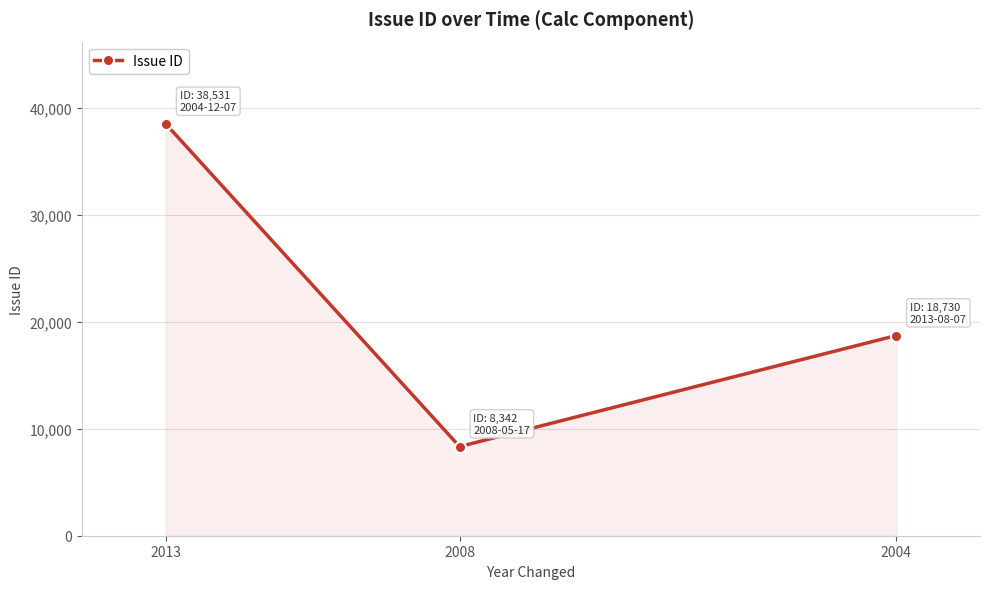

Does the chart display data point markers on the line(s)?

Yes